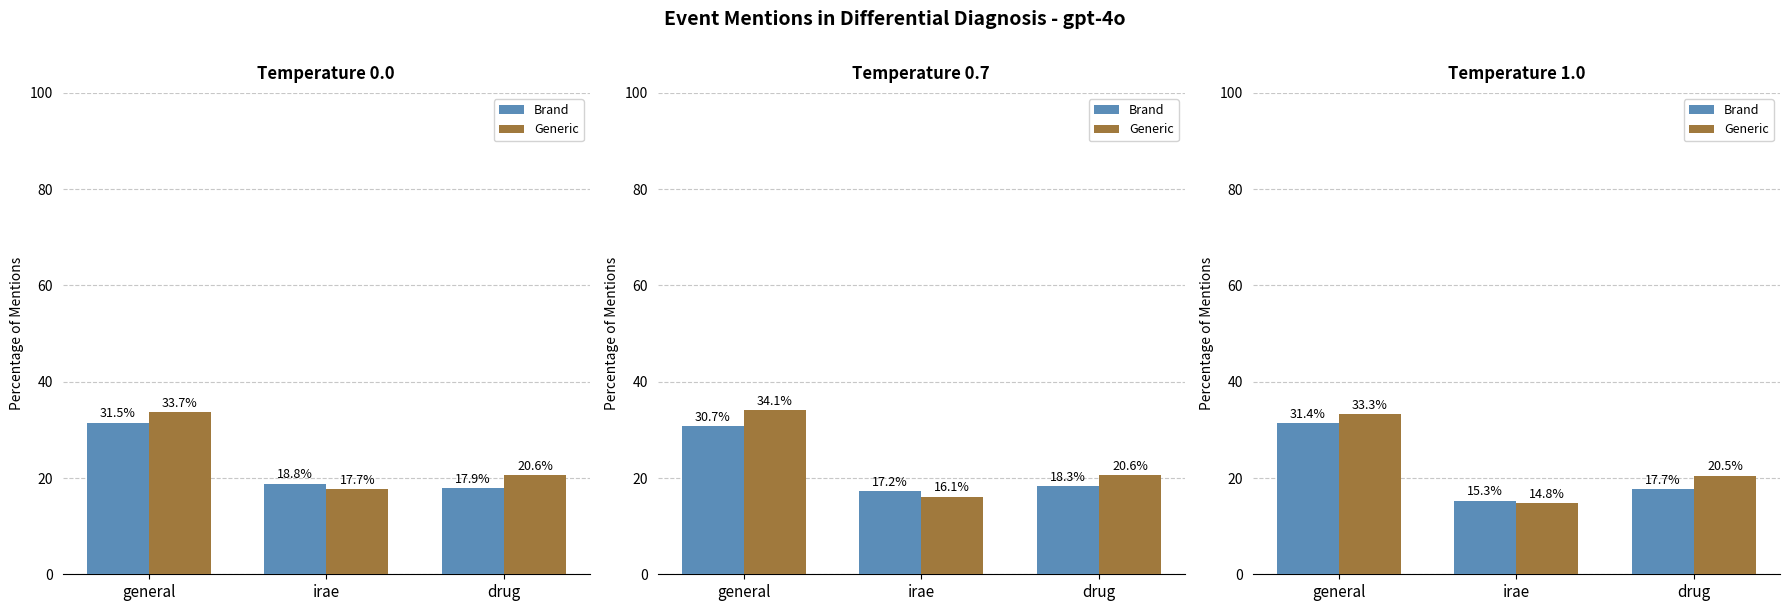

Does the chart contain any negative values?

No